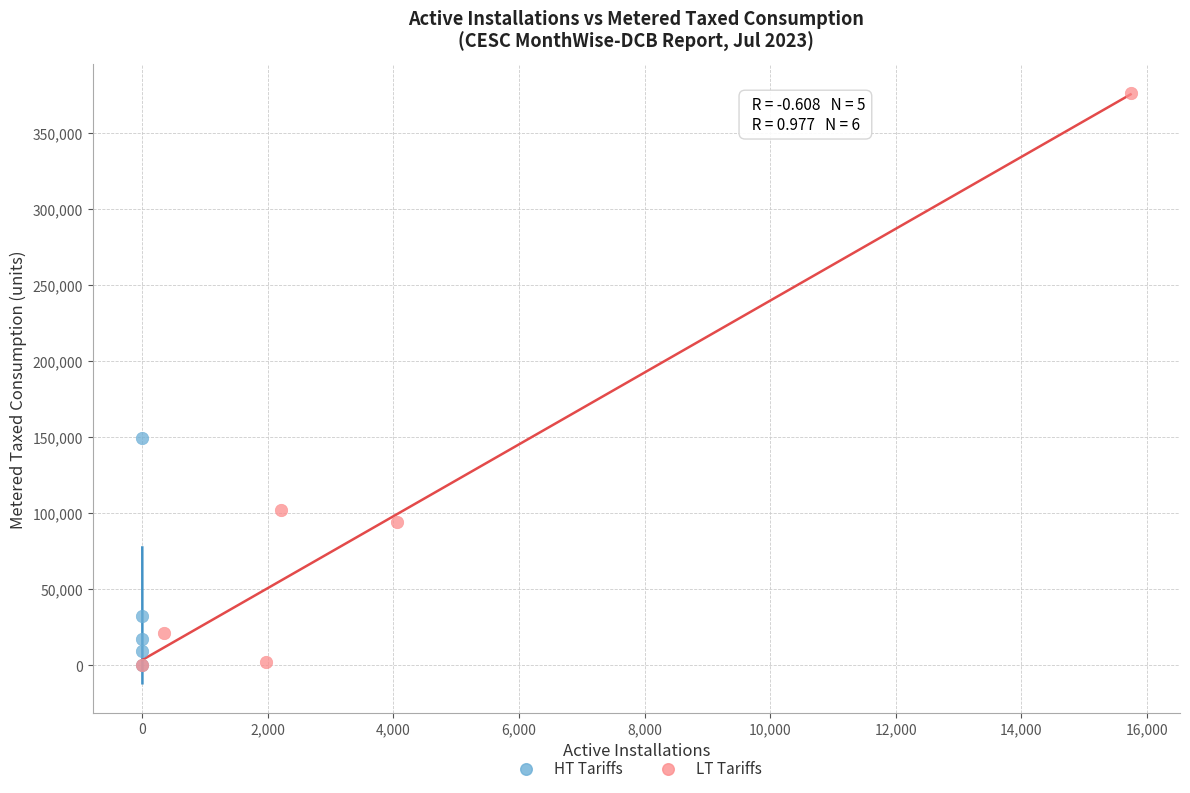

Which series reaches the maximum Y coordinate?

LT Tariffs